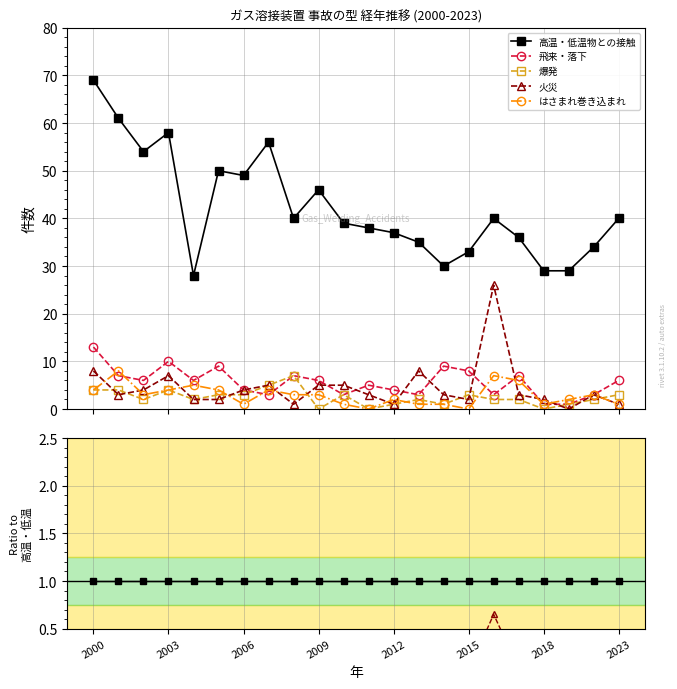

How many times do 火災 and はさまれ巻き込まれ cross each other?

11